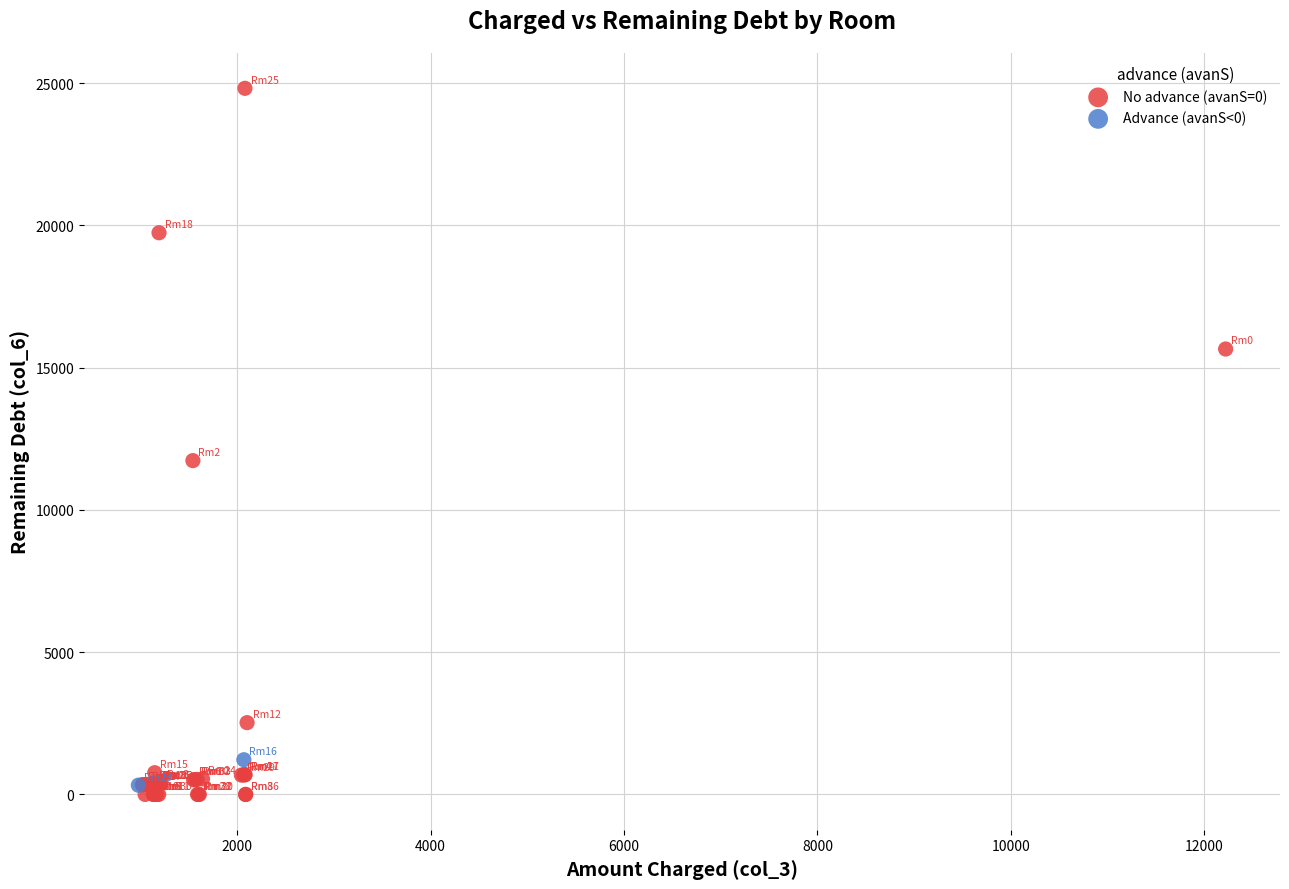

Which series contains the lowest Y value?

No advance (avanS=0)